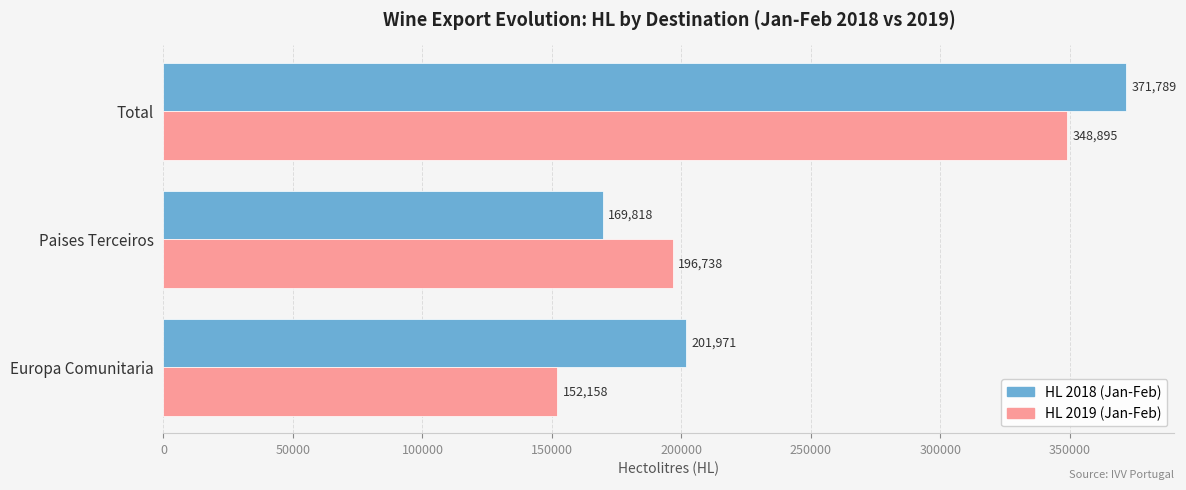

At which category is the sum across all series the highest?

Total